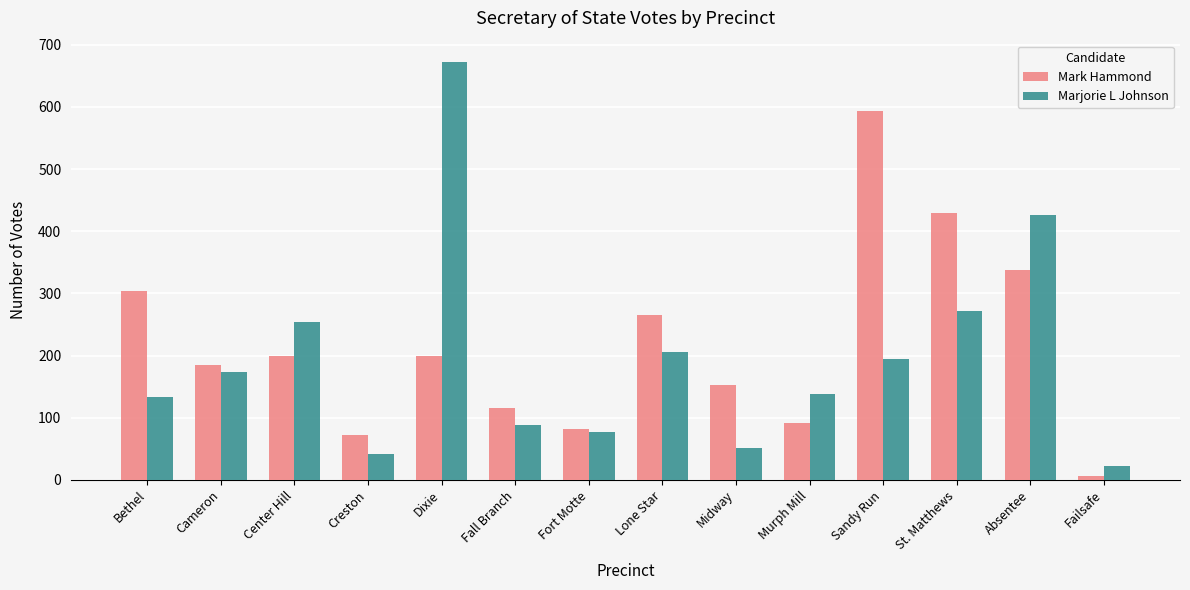

What is the difference between the second highest and minimum values in the Marjorie L Johnson series?

404